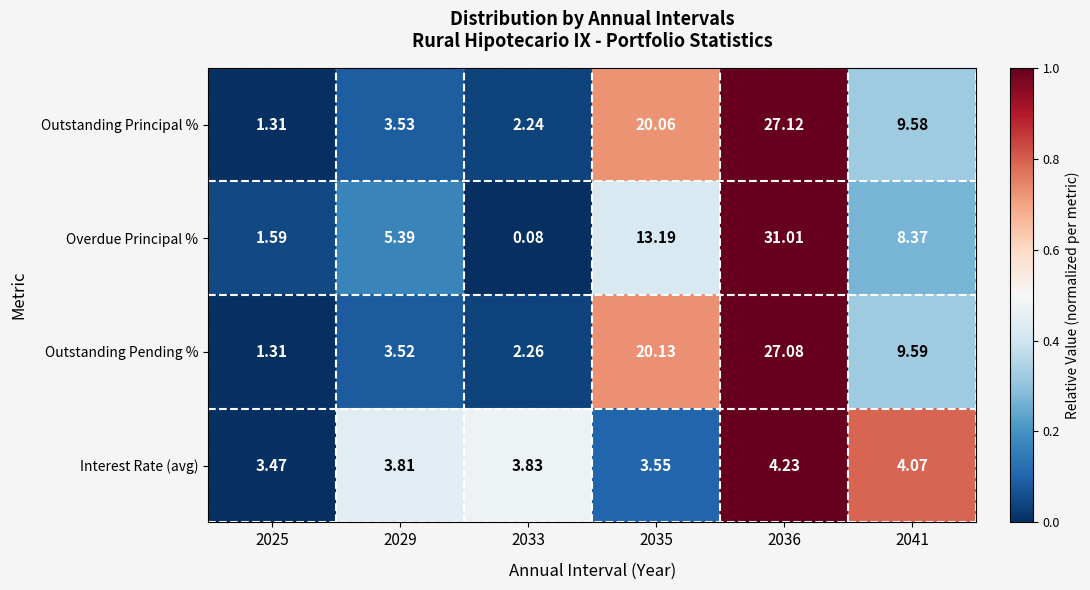

Which series has the largest range (max minus min)?

Overdue Principal %